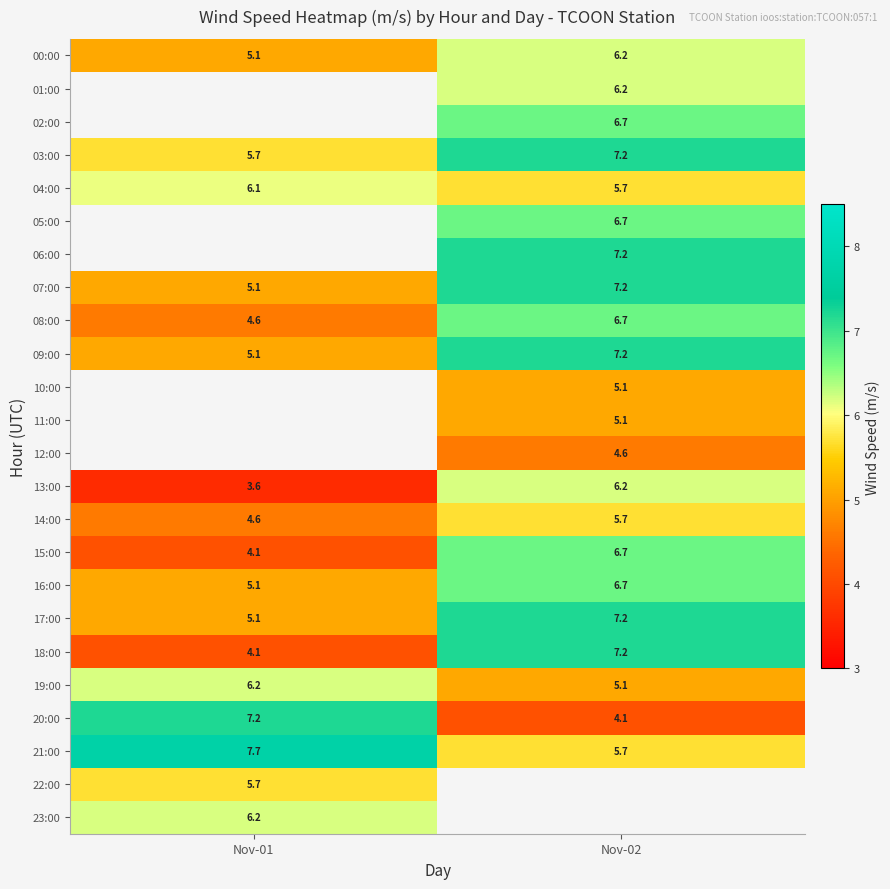

Rank the categories by 08:00 value from highest to lowest.

Nov-02, Nov-01